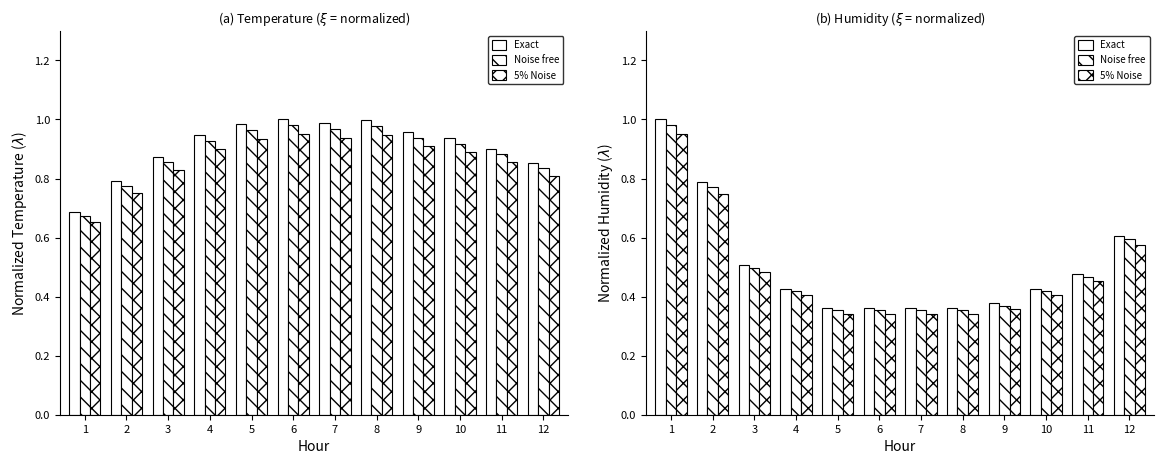

At how many categories does at least one series exceed 0?

12